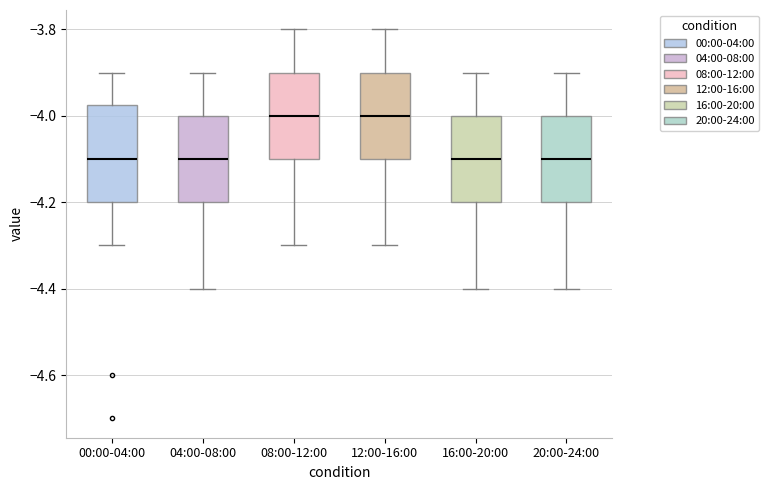

Reading left to right, read every box against the y-axis: the position of its median line, the range the box covers, and the ends of its whiskers. The values are not printed on the chart, so give them approximately, as read against the axis.

00:00-04:00: median -4.10, box -4.20 to -3.98, whiskers -4.30 to -3.90
04:00-08:00: median -4.10, box -4.20 to -4.00, whiskers -4.40 to -3.90
08:00-12:00: median -4.00, box -4.10 to -3.90, whiskers -4.30 to -3.80
12:00-16:00: median -4.00, box -4.10 to -3.90, whiskers -4.30 to -3.80
16:00-20:00: median -4.10, box -4.20 to -4.00, whiskers -4.40 to -3.90
20:00-24:00: median -4.10, box -4.20 to -4.00, whiskers -4.40 to -3.90